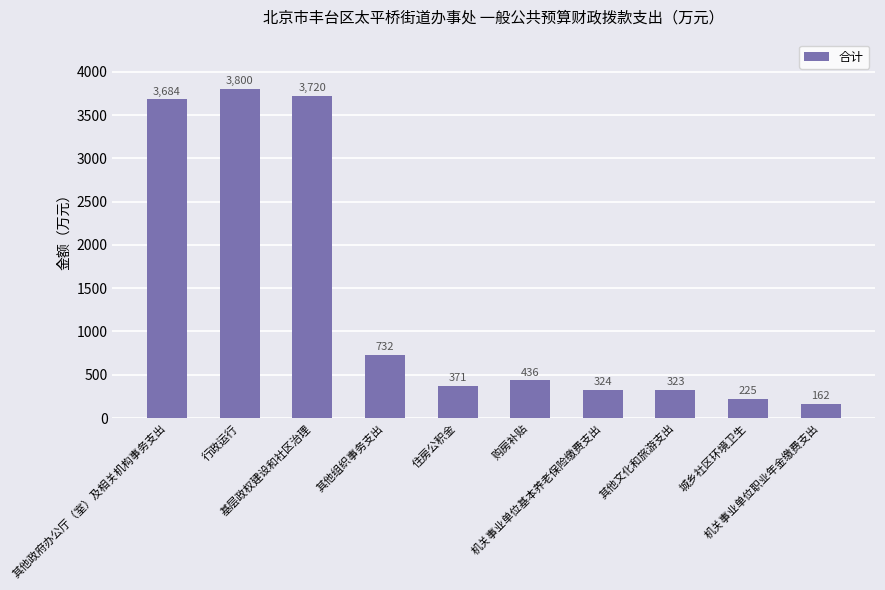

Does the chart contain any negative values?

No